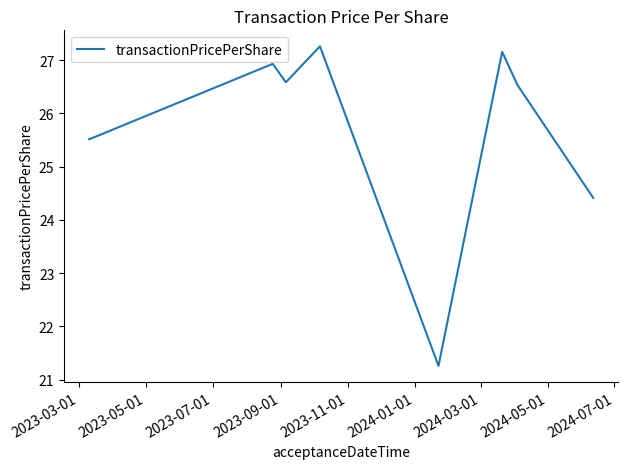

Does the chart have visible grid lines?

No